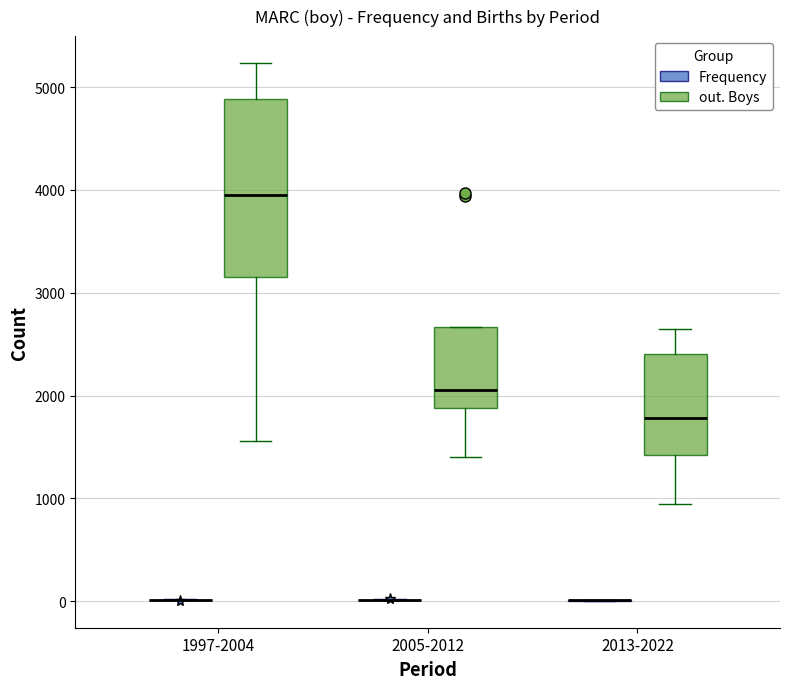

Comparing the boxes themselves (not the whiskers), which one is the tallest?

1997-2004 (out. Boys)